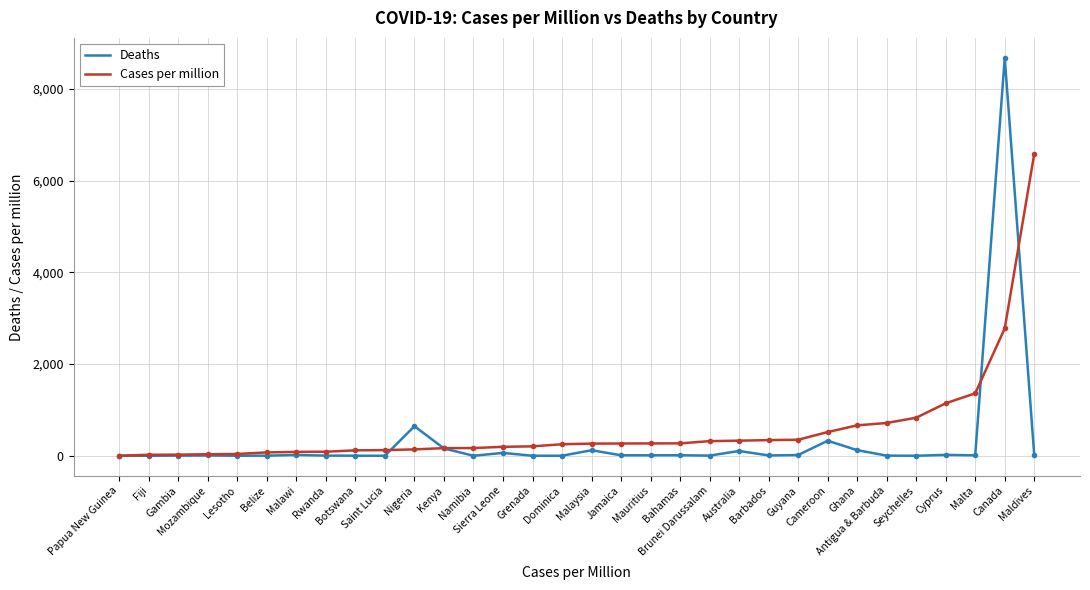

Is this an area chart (filled region under the line)?

No